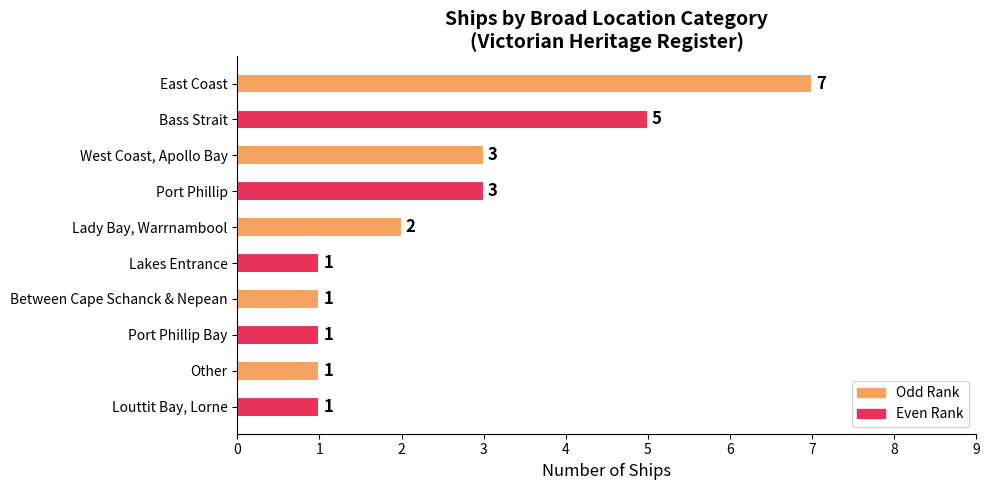

The value at Port Phillip Bay is 1. True or false?

True